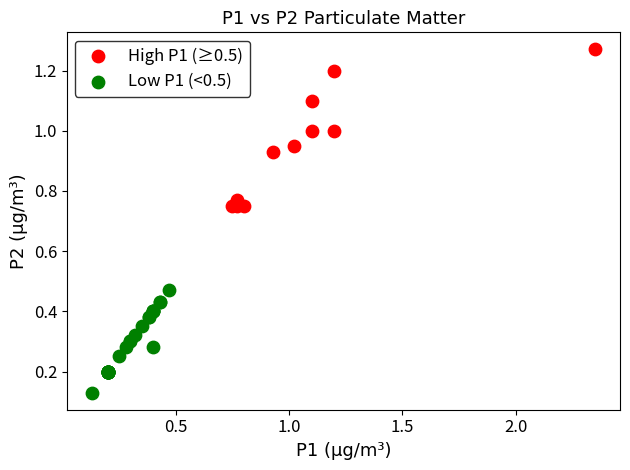

Which series reaches the maximum Y coordinate?

High P1 (≥0.5)